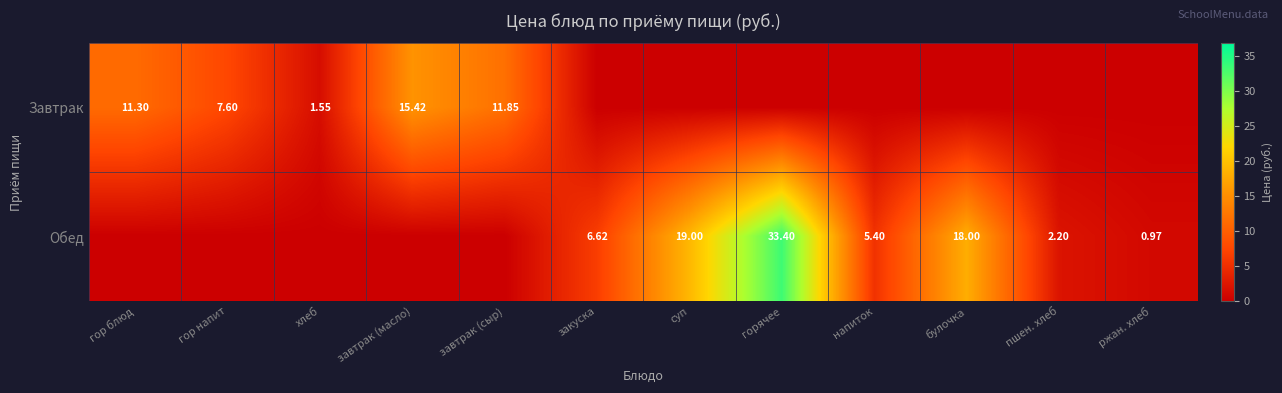

Rank the categories by Обед value from lowest to highest.

гор блюд, гор напит, хлеб, завтрак (масло), завтрак (сыр), ржан. хлеб, пшен. хлеб, напиток, закуска, булочка, суп, горячее